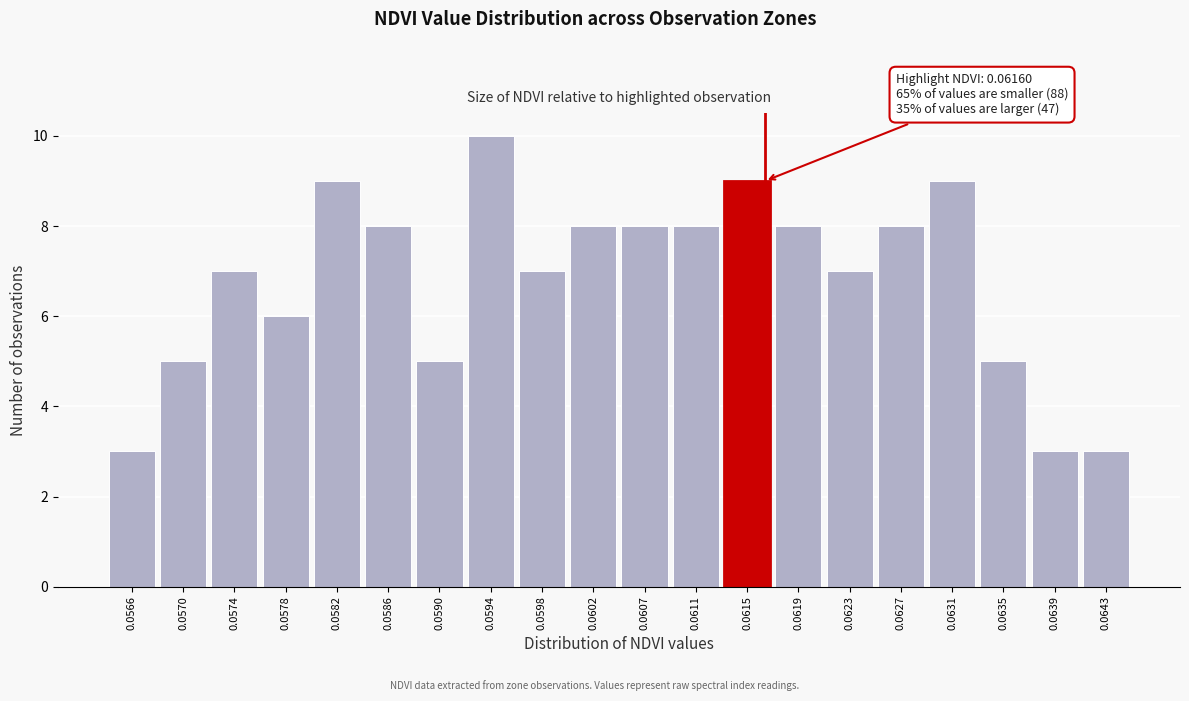

Reading left to right, what are all the values shown in this chart?

0.0566=3	0.0570=5	0.0574=7	0.0578=6	0.0582=9	0.0586=8	0.0590=5	0.0594=10	0.0598=7	0.0602=8	0.0607=8	0.0611=8	0.0615=9	0.0619=8	0.0623=7	0.0627=8	0.0631=9	0.0635=5	0.0639=3	0.0643=3